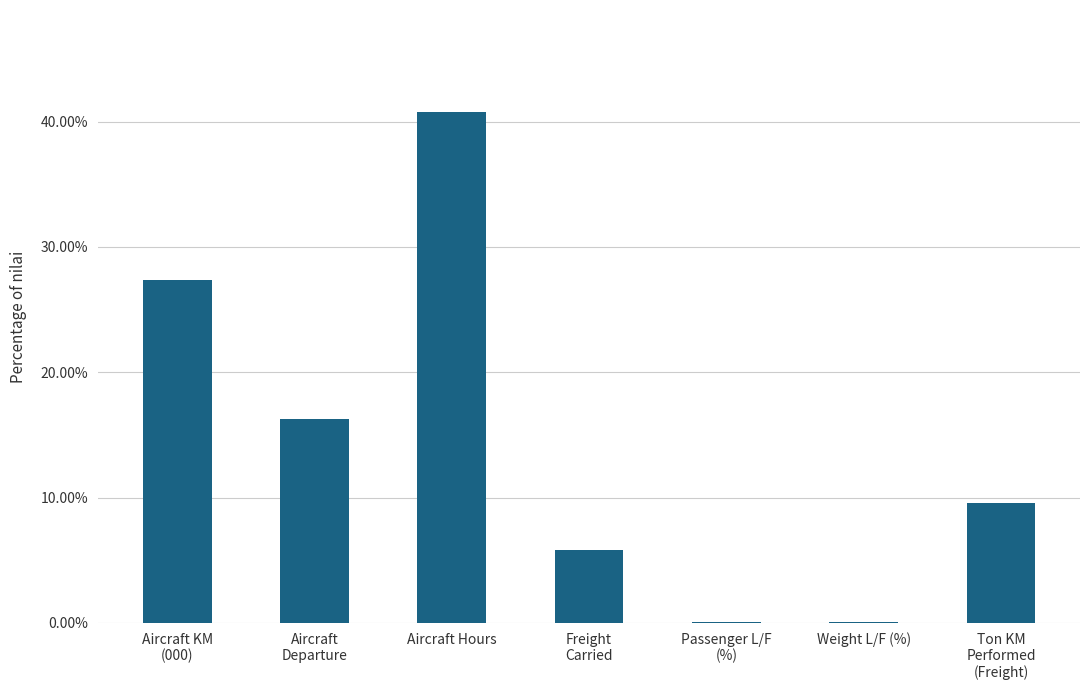

What is the average value?

14.3